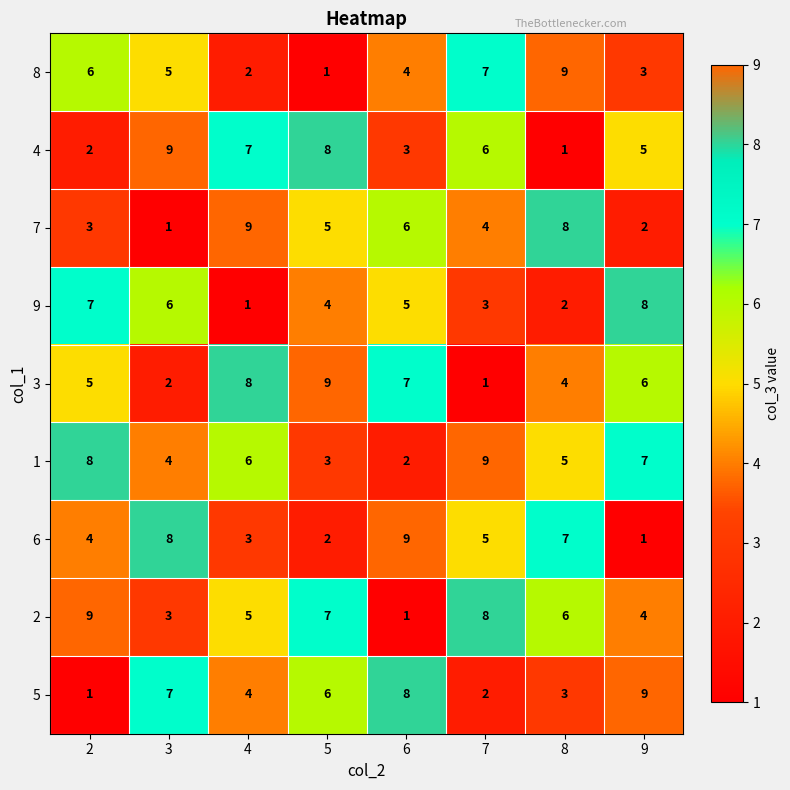

The 1 series shows 6 at 3. True or false?

False